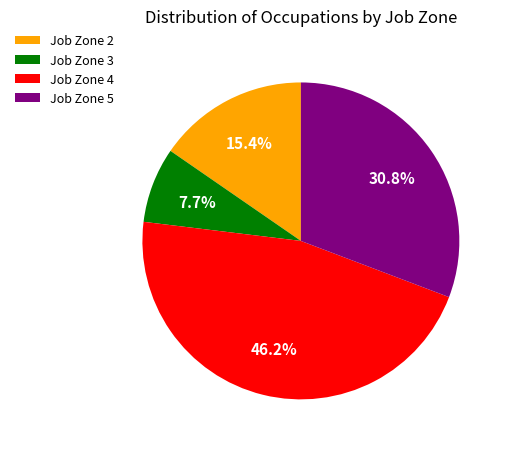

How many segments does this pie chart have?

4